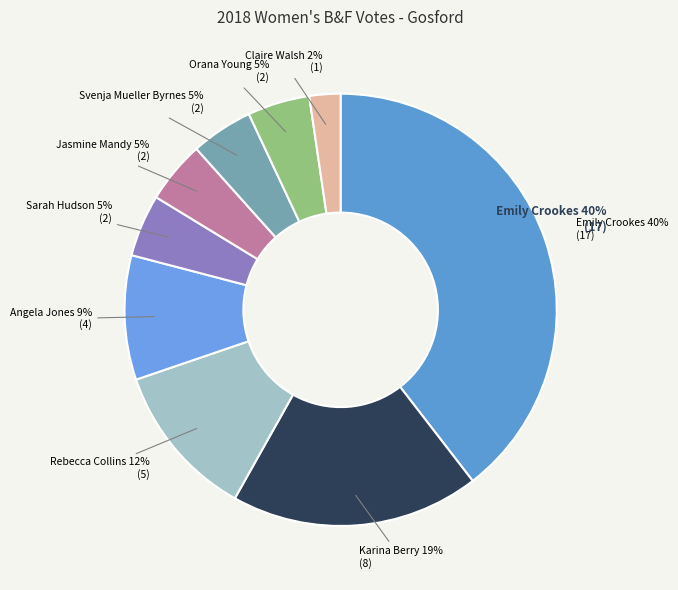

How many segments does this pie chart have?

9